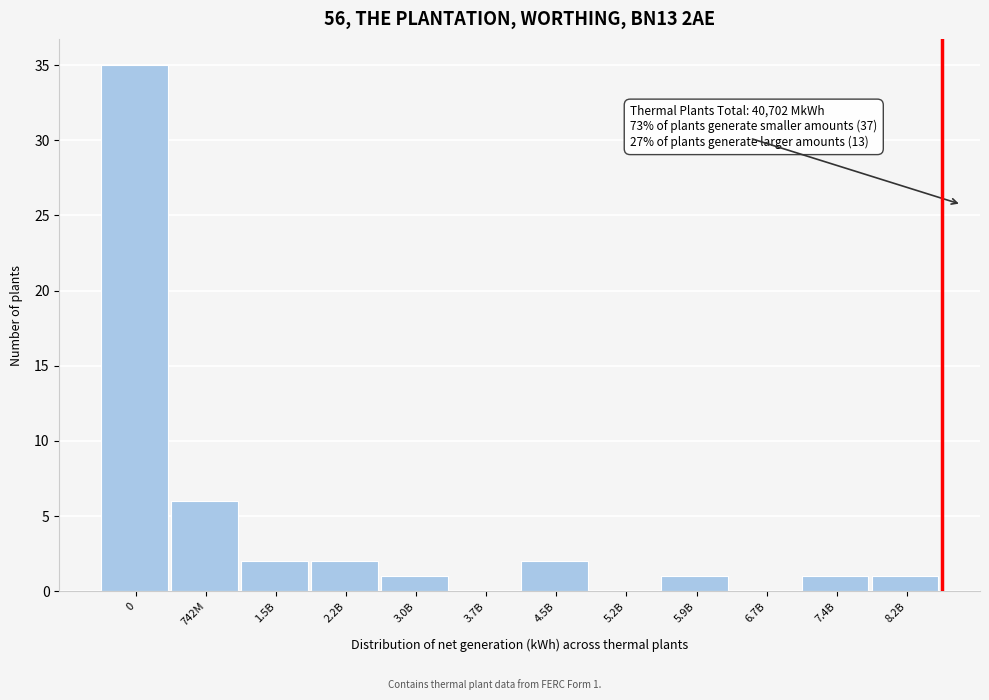

Reading right to left, list all the values displayed in this chart.

8.2B=1	7.4B=1	6.7B=0	5.9B=1	5.2B=0	4.5B=2	3.7B=0	3.0B=1	2.2B=2	1.5B=2	742M=6	0=35